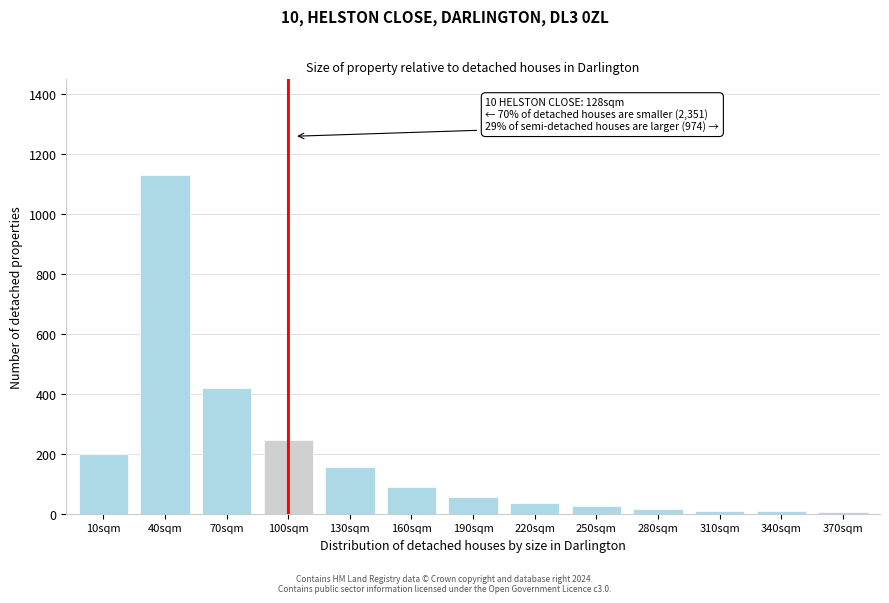

What is the difference between the maximum and minimum values?

1125